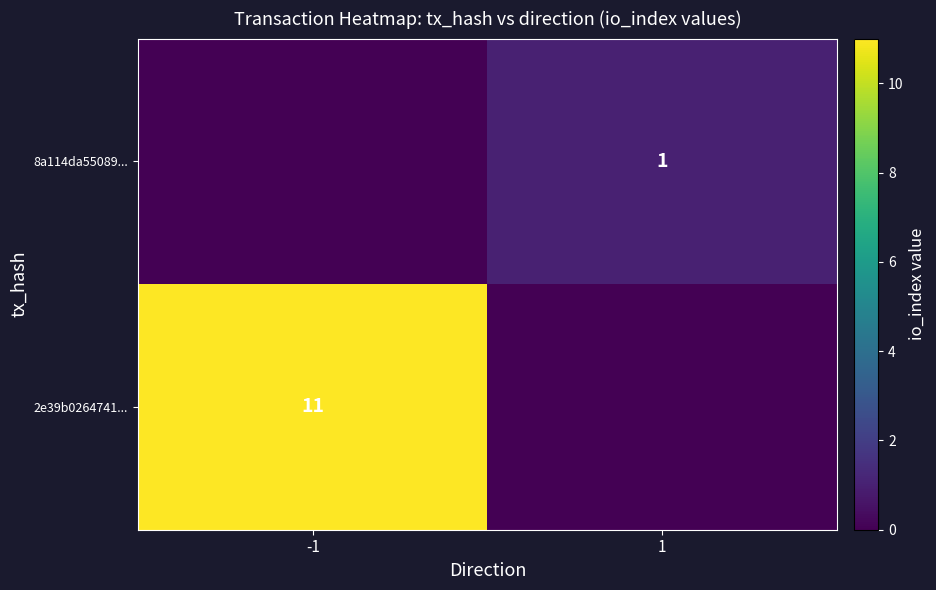

Which has a higher value, 1 or -1?

-1